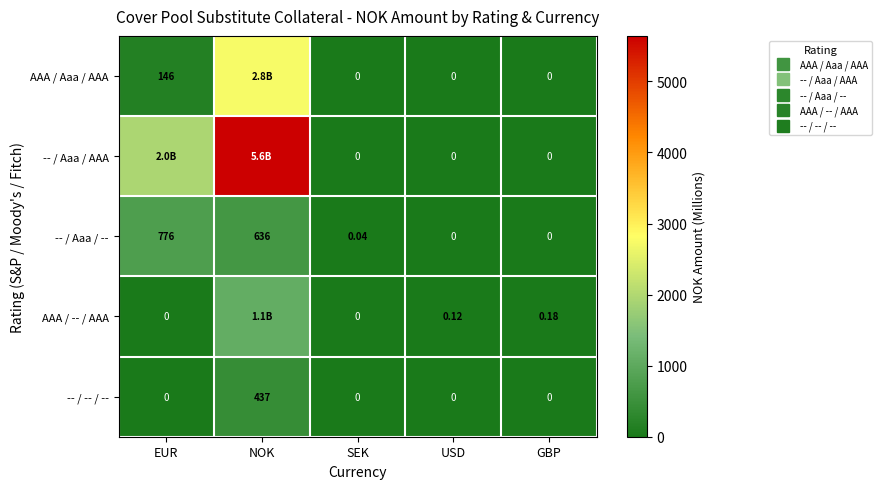

Is the value of AAA / -- / AAA at USD greater than the value of -- / Aaa / AAA at NOK?

No